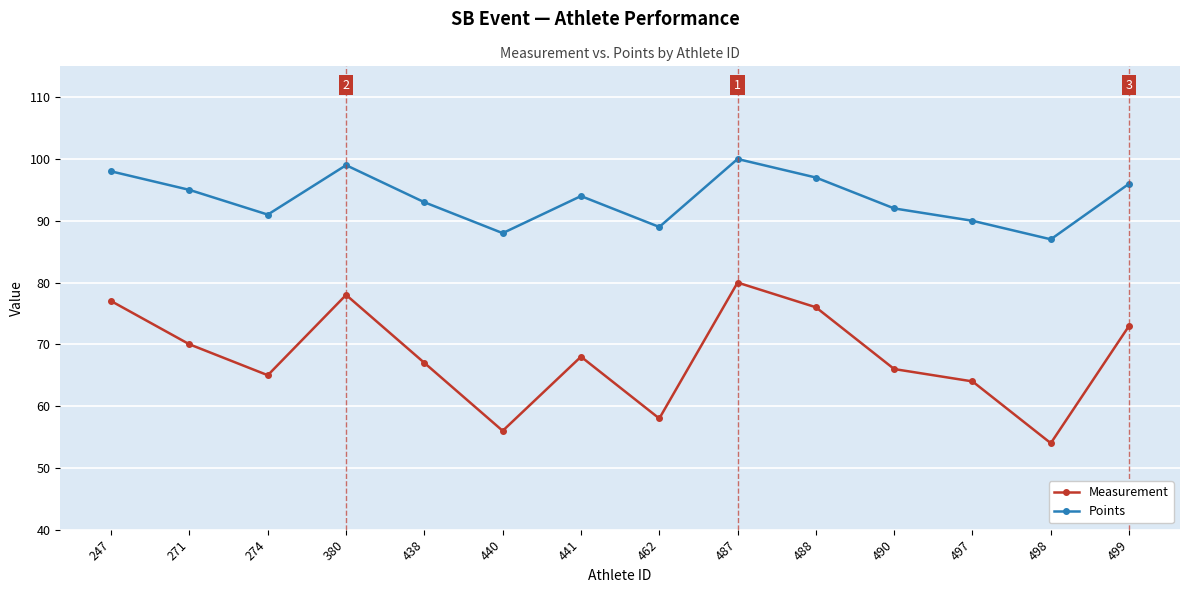

How many series are shown in this chart?

2